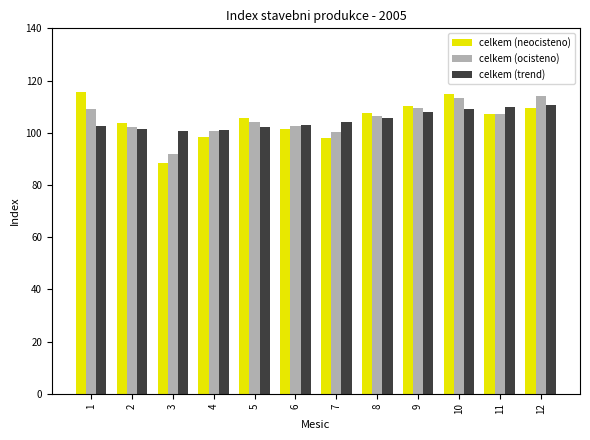

How many data points in celkem (neocisteno) are above 107?

6